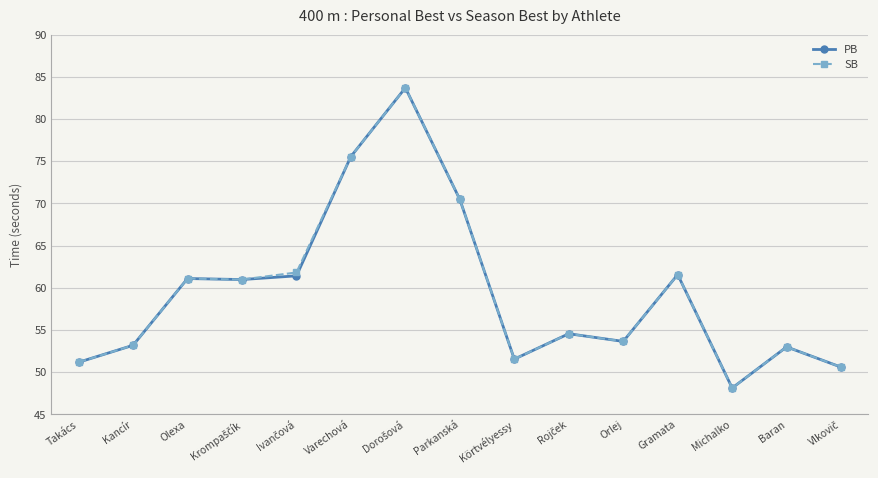

What is the difference between the maximum and minimum values in the PB series?

35.6